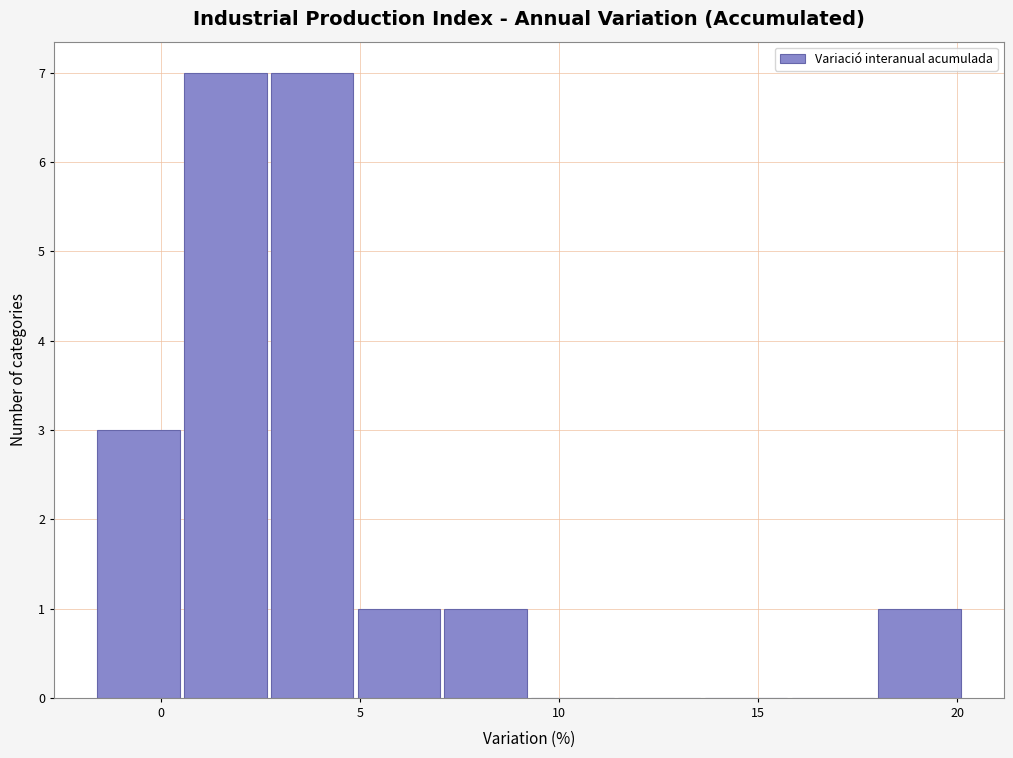

How tall is the bar that spans 18.0 to 20.0 on the x-axis? Neither the bar edges nor the heights are printed on the chart, so give them approximately, as read against the axes.

1